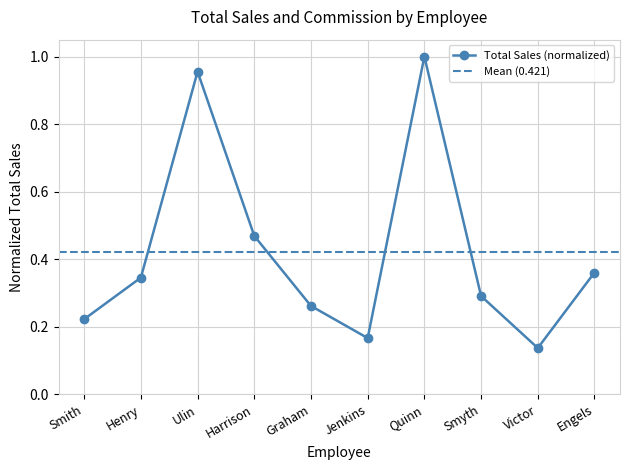

Does the chart display data point markers on the line(s)?

Yes